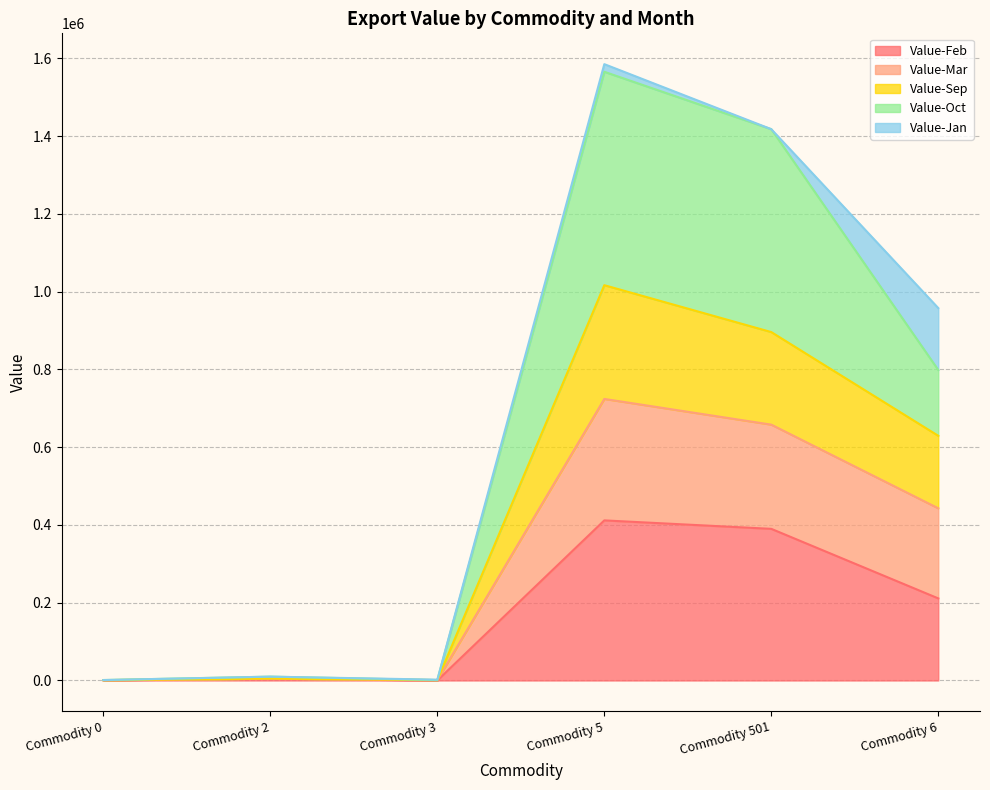

What is the maximum value for Value-Feb?

411695